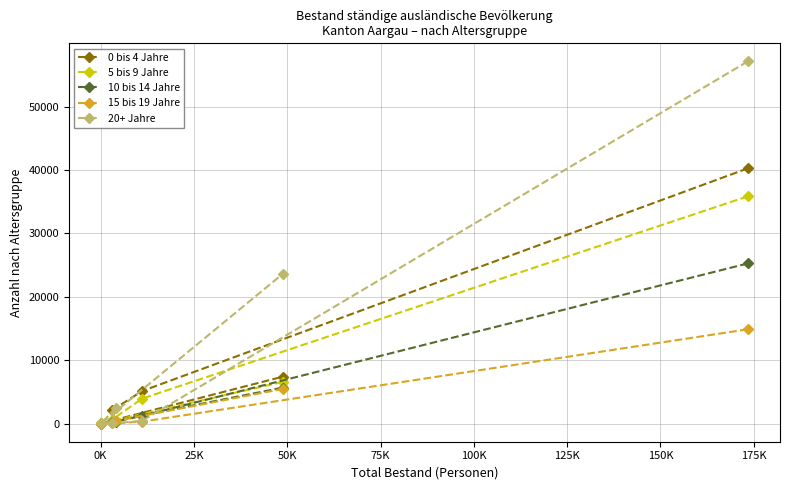

Which series has the largest range (max minus min)?

20+ Jahre